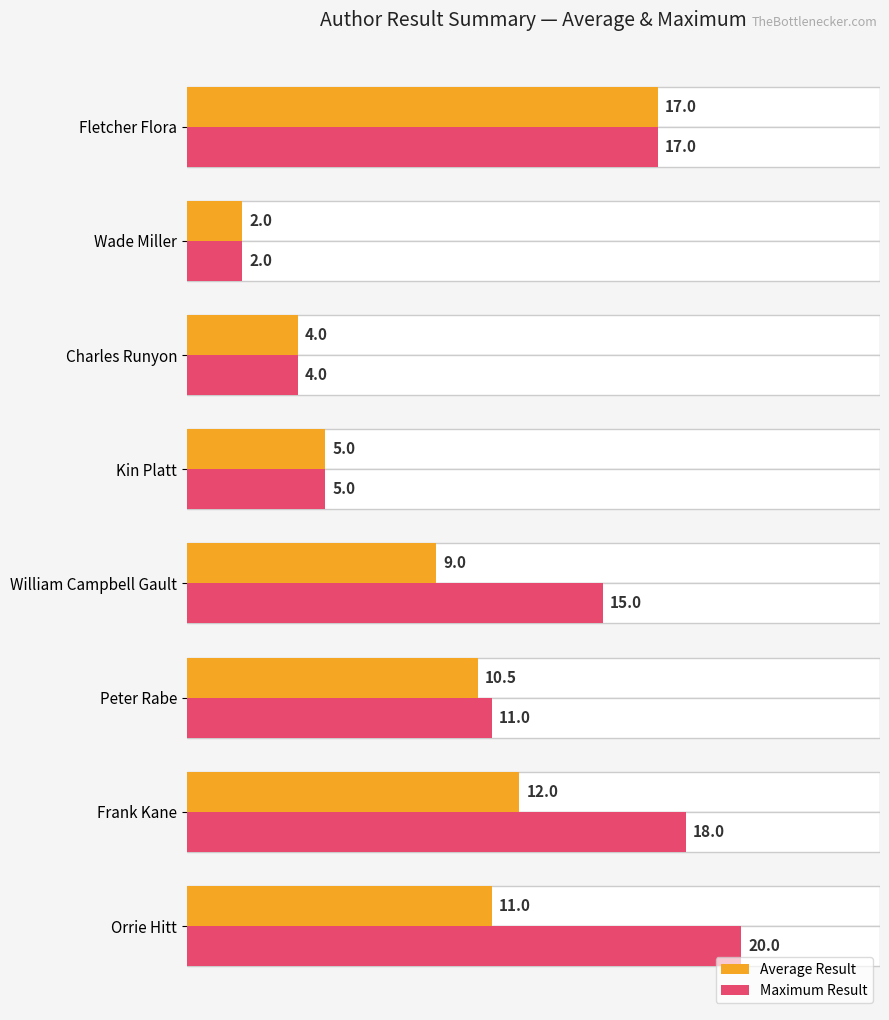

Which has a higher value, Fletcher Flora or Frank Kane?

Fletcher Flora